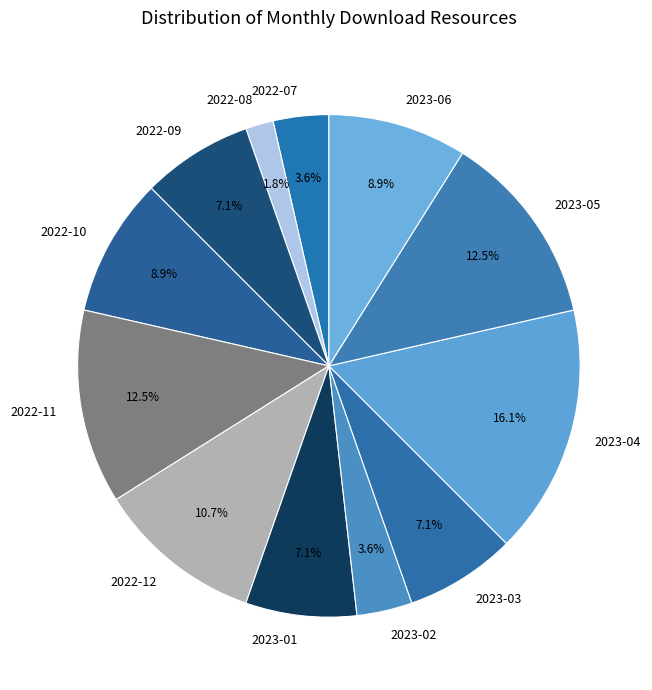

Count the number of slices in the pie.

12